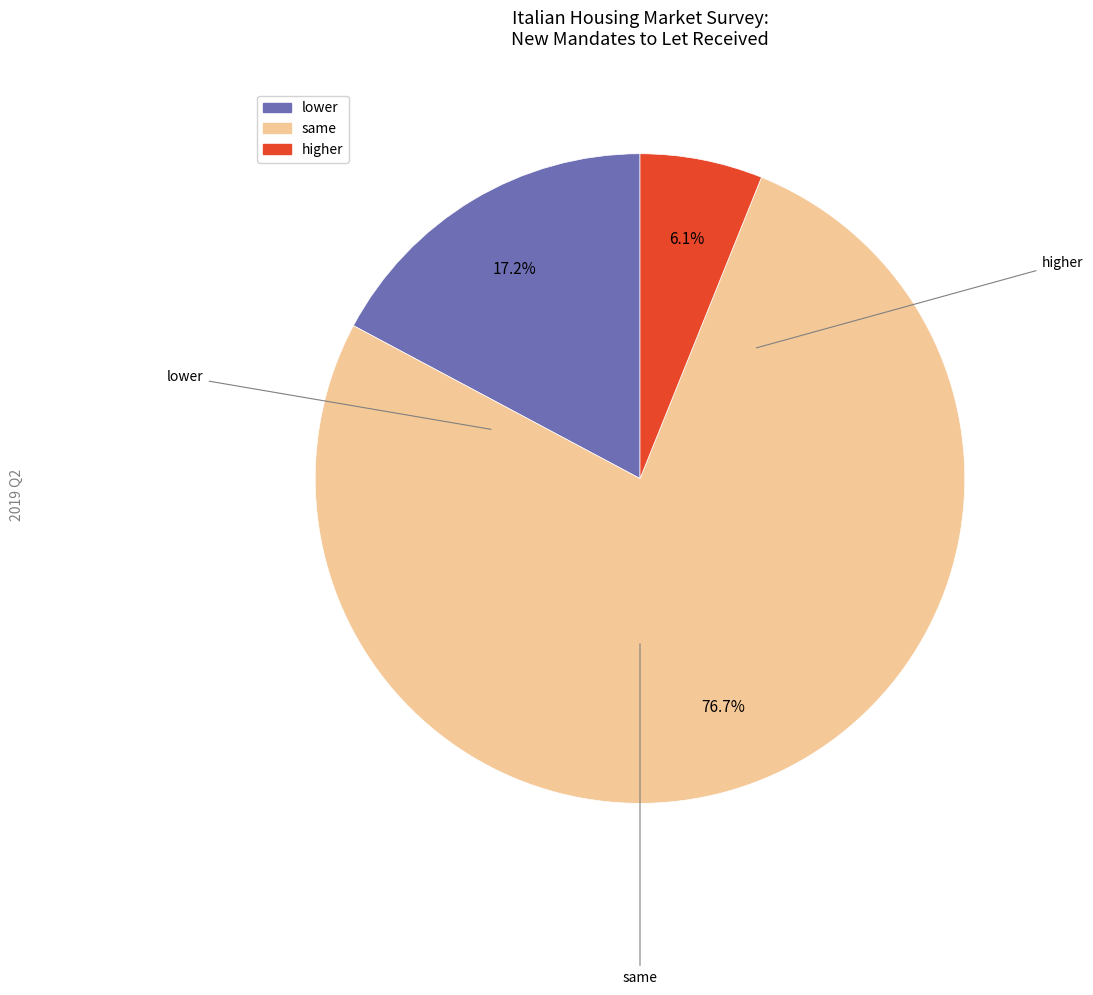

How many segments does this pie chart have?

3